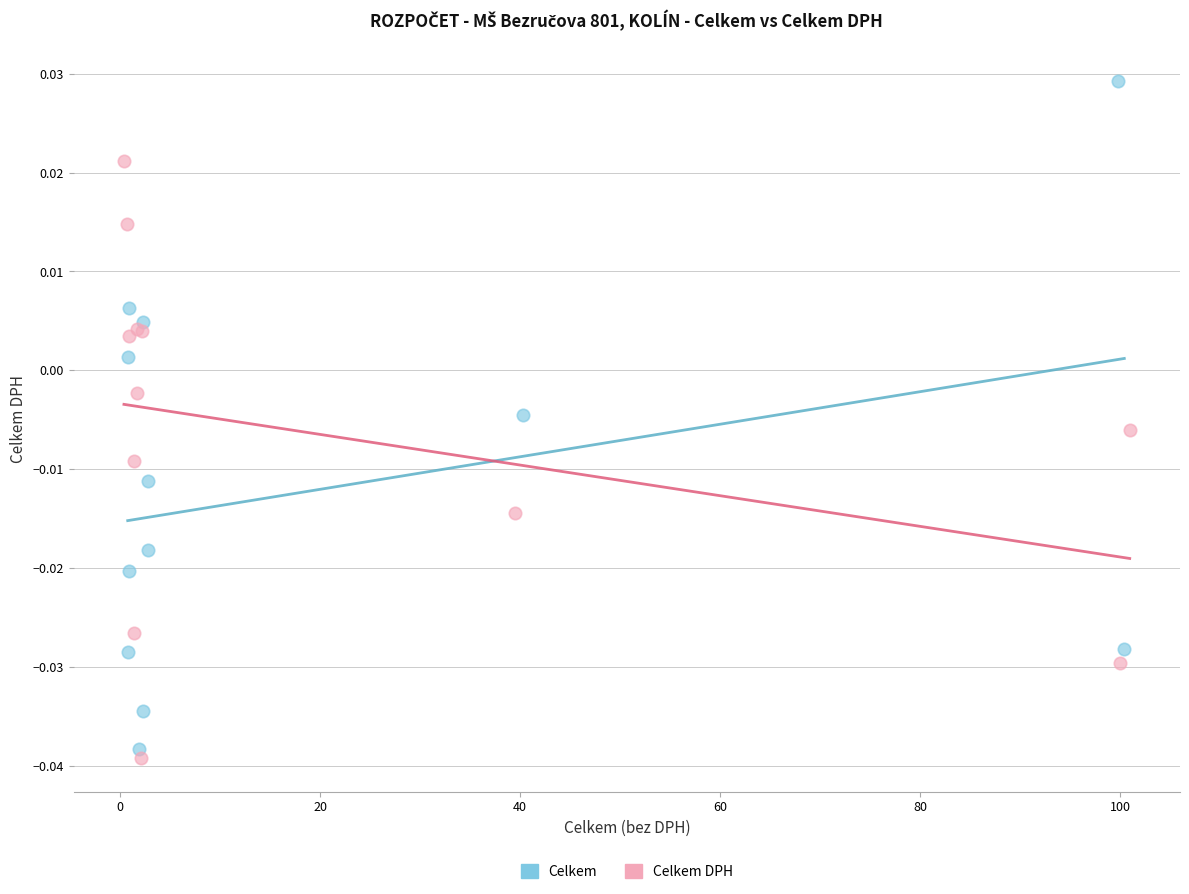

Which series contains the lowest Y value?

Celkem DPH